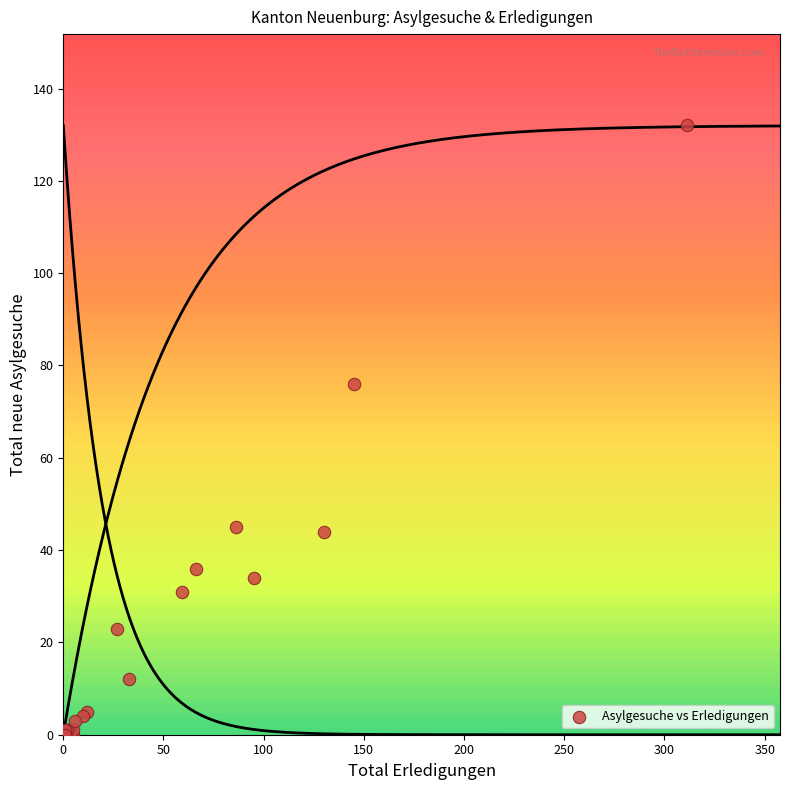

What Y value in the scatter plot is closest to 66?

76